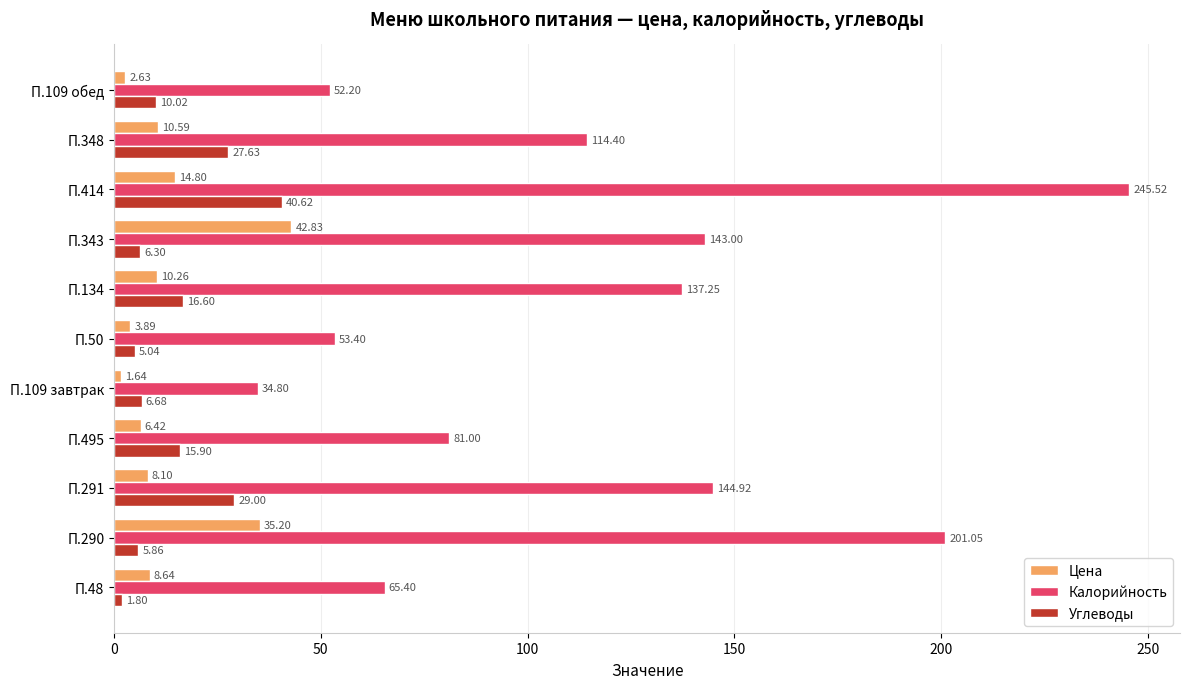

Which series has the widest spread of values?

Калорийность